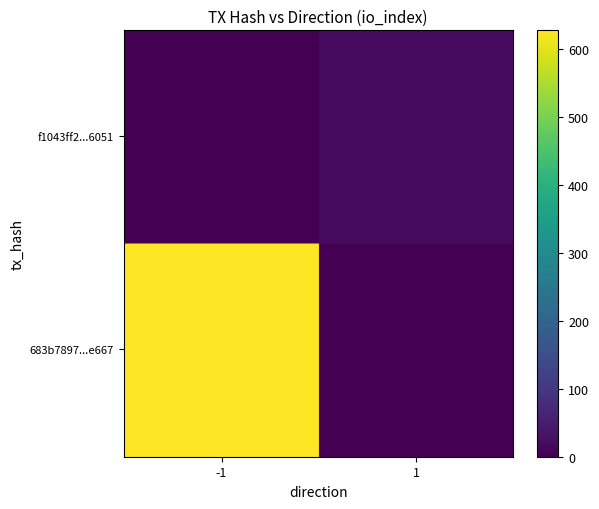

What is the highest value of the f1043ff235e2da7ce87ce87d10f2d5e7cf62051 series?

19